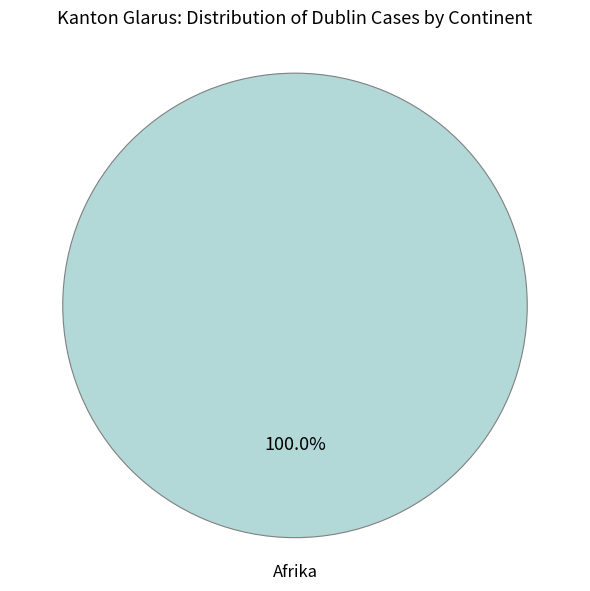

Is there any slice that represents more than half of the pie?

Yes